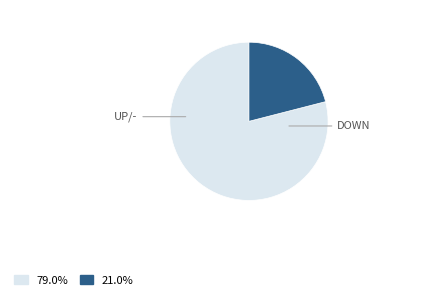

How many slices are in this pie chart?

2